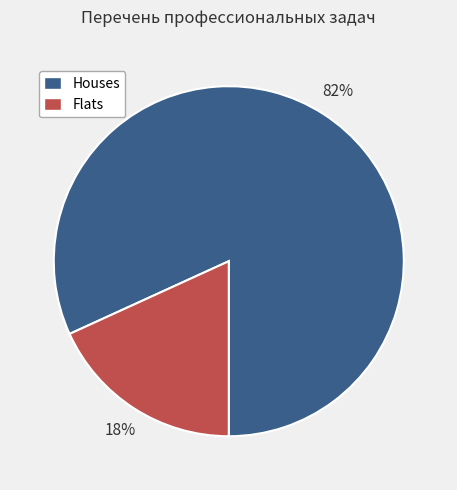

Between Flats and Houses, which is larger?

Houses